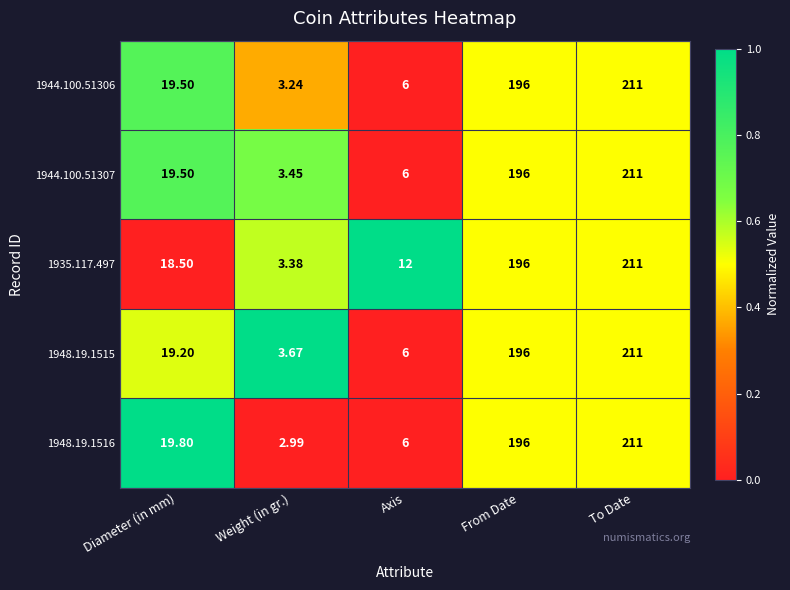

Which label corresponds to the largest value in the chart?

To Date